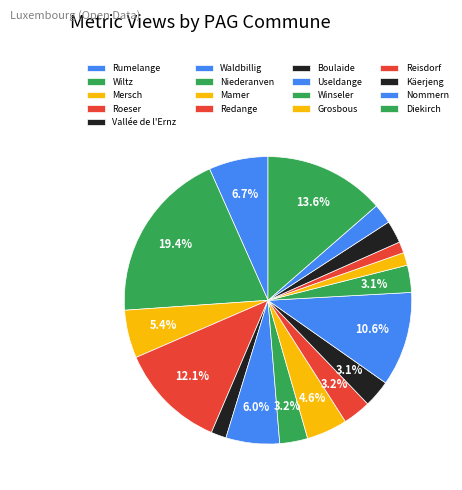

True or false: Nommern accounts for 2% of the total.

True